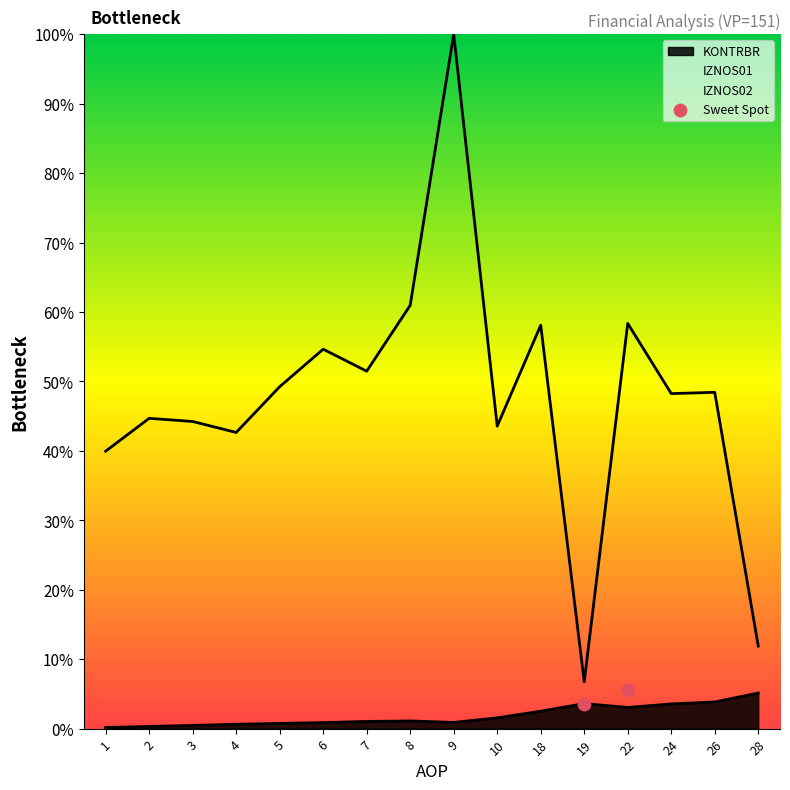

The KONTRBR series shows 2.5 at 18. True or false?

True